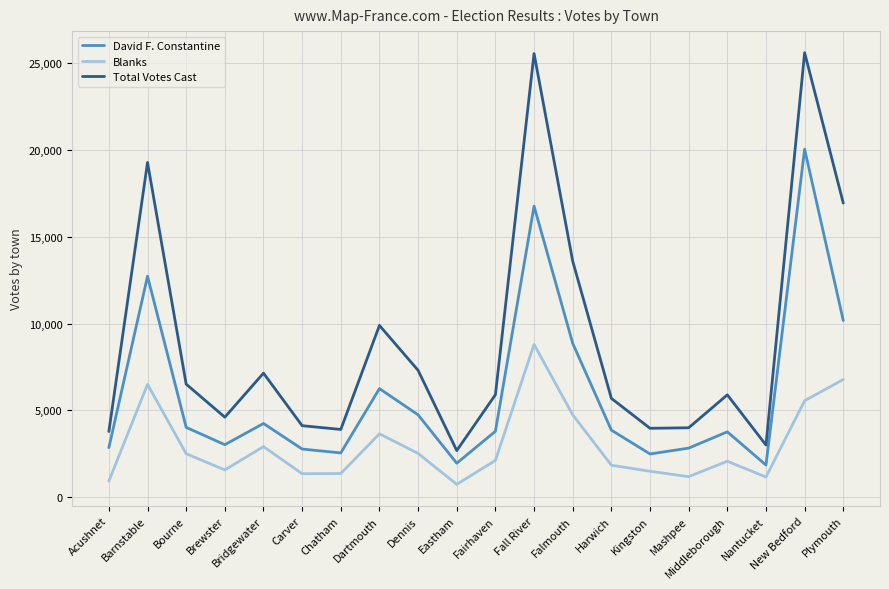

True or false: Total Votes Cast has more than 2 points higher than both neighbors.

True